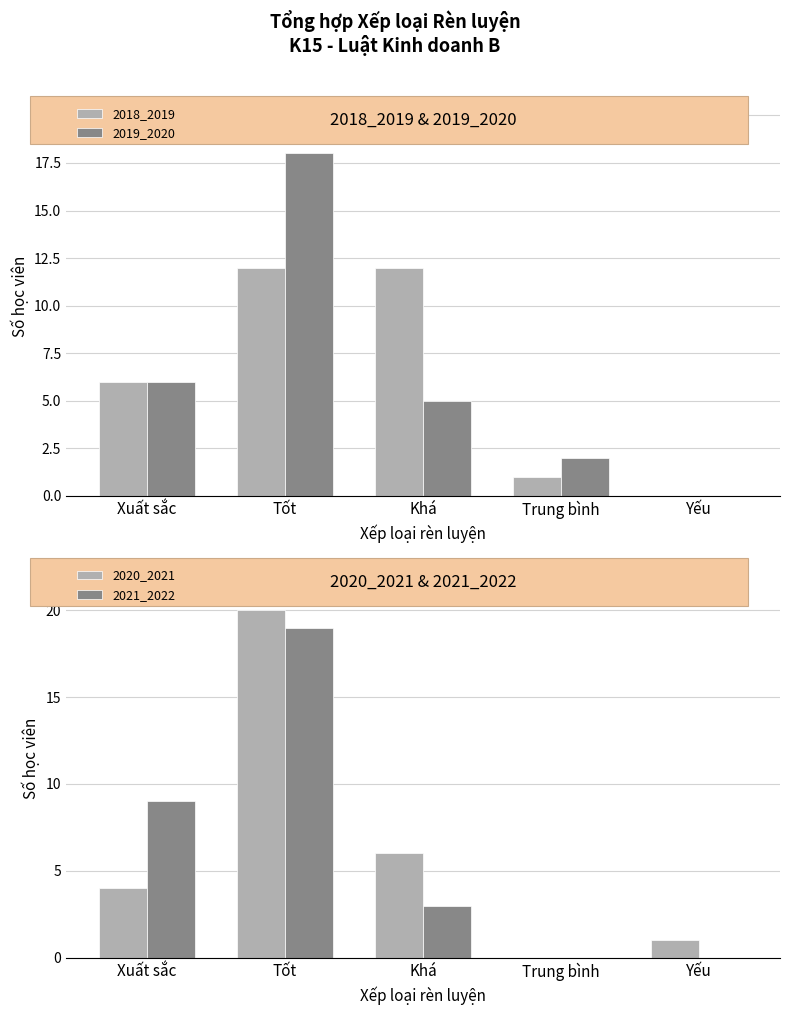

What is the label of the 3rd bar from the right?

Khá